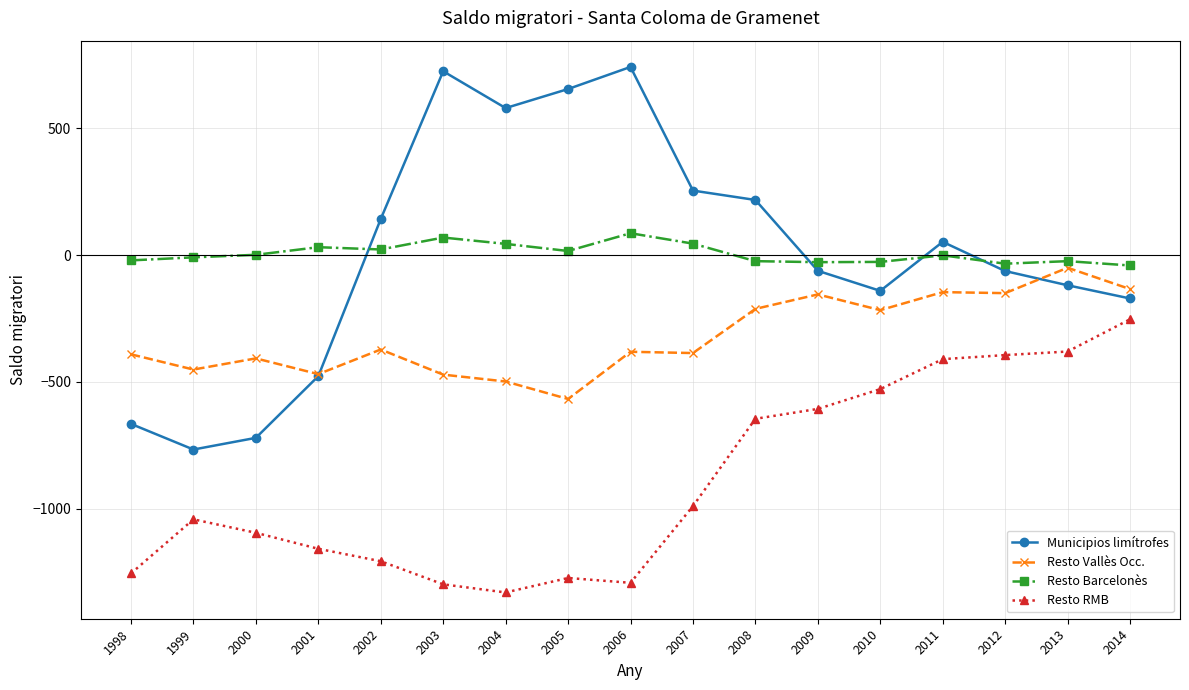

True or false: Municipios limítrofes and Resto Barcelonès cross at least once.

True